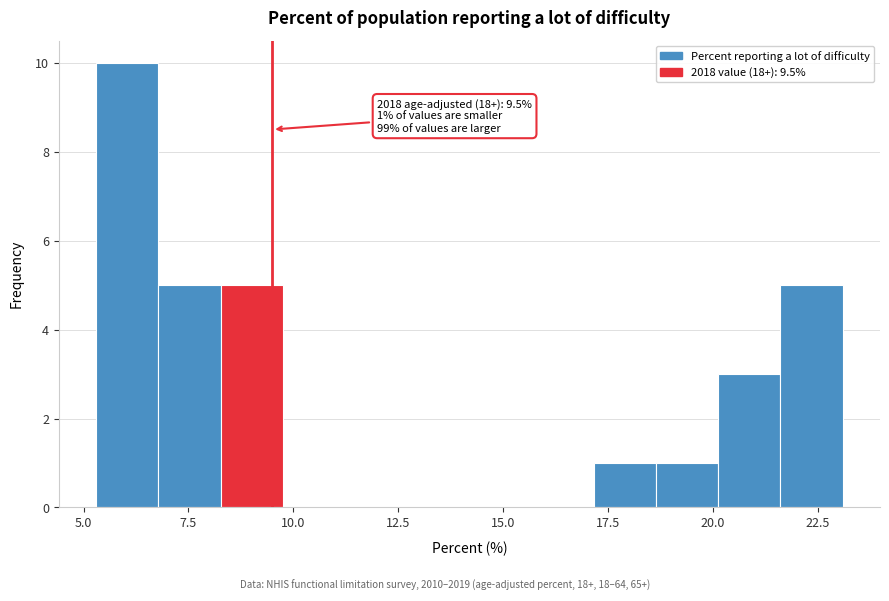

Around what value on the x-axis is the tallest bar? Give the approximate position of its centre, as read against the axis.

6.0